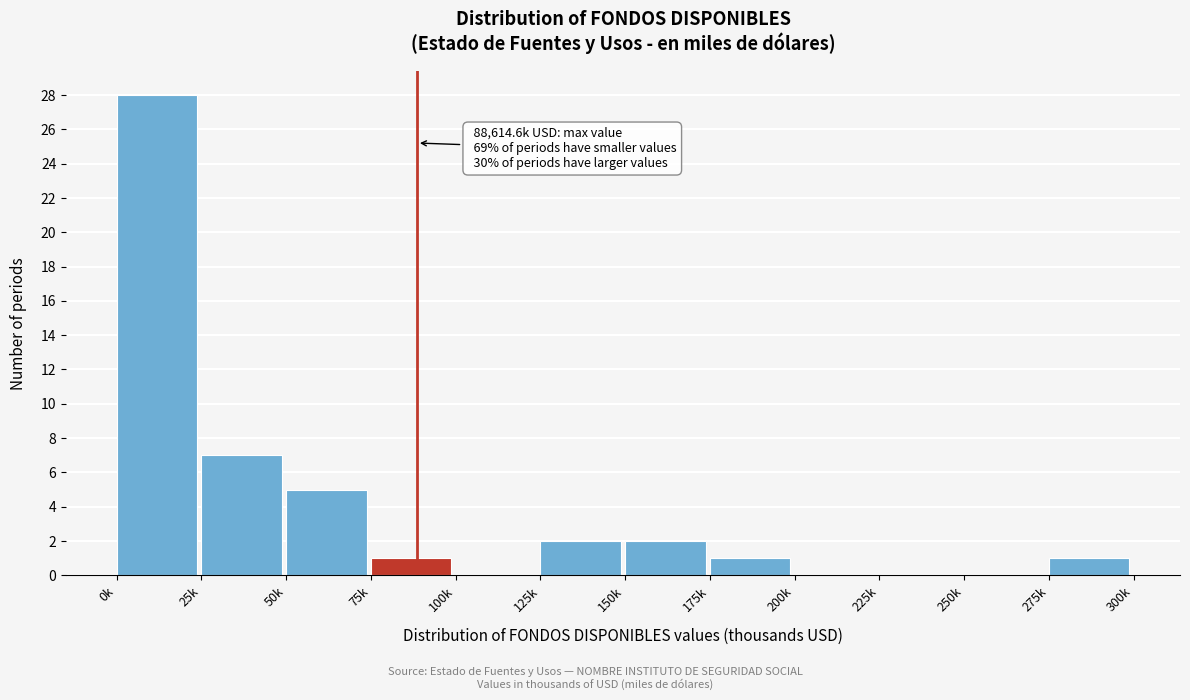

Reading left to right, list all the values displayed in this chart.

0k=28	25k=7	50k=5	75k=1	100k=0	125k=2	150k=2	175k=1	200k=0	225k=0	250k=0	275k=1